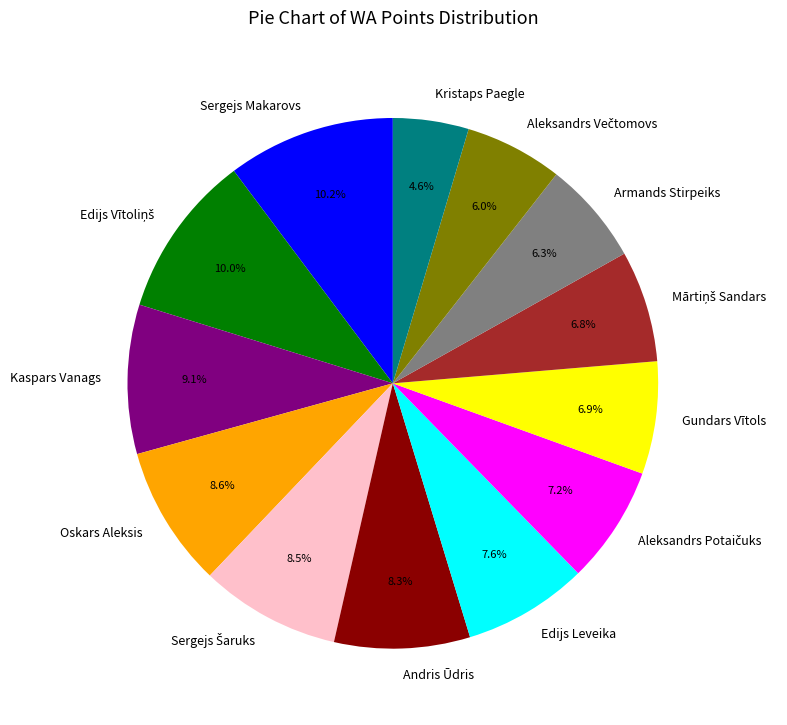

How many slices are in this pie chart?

13